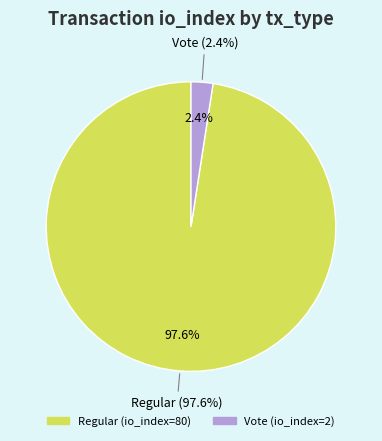

Which slice represents more than half of the pie?

Regular (io_index=80)